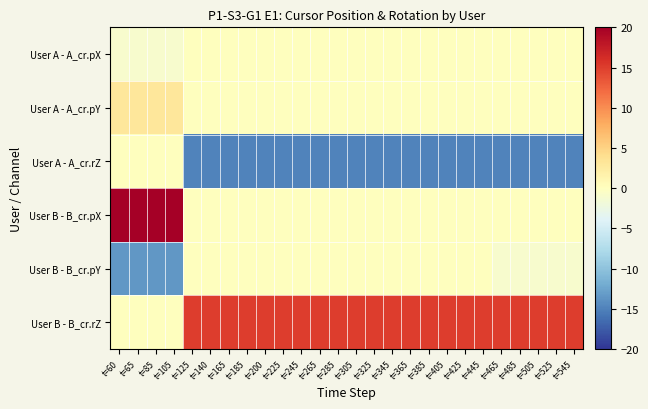

Reading left to right, list all the values displayed in this chart.

User A - A_cr.pX: t=60=-1.0	t=65=-1.0	t=85=-1.0	t=105=-1.0	t=125=0.0	t=140=0.0	t=165=0.0	t=185=0.0	t=200=0.0	t=225=0.0	t=245=0.0	t=265=0.0	t=285=0.0	t=305=0.0	t=325=0.0	t=345=0.0	t=365=0.0	t=385=0.0	t=405=0.0	t=425=0.0	t=445=0.0	t=465=0.0	t=485=0.0	t=505=0.0	t=525=0.0	t=545=0.0
User A - A_cr.pY: t=60=3.0	t=65=3.0	t=85=3.0	t=105=3.0	t=125=0.0	t=140=0.0	t=165=0.0	t=185=0.0	t=200=0.0	t=225=0.0	t=245=0.0	t=265=0.0	t=285=0.0	t=305=0.0	t=325=0.0	t=345=0.0	t=365=0.0	t=385=0.0	t=405=0.0	t=425=0.0	t=445=0.0	t=465=0.0	t=485=0.0	t=505=0.0	t=525=0.0	t=545=0.0
User A - A_cr.rZ: t=60=0.0	t=65=0.0	t=85=0.0	t=105=0.0	t=125=-15.0	t=140=-15.0	t=165=-15.0	t=185=-15.0	t=200=-15.0	t=225=-15.0	t=245=-15.0	t=265=-15.0	t=285=-15.0	t=305=-15.0	t=325=-15.0	t=345=-15.0	t=365=-15.0	t=385=-15.0	t=405=-15.0	t=425=-15.0	t=445=-15.0	t=465=-15.0	t=485=-15.0	t=505=-15.0	t=525=-15.0	t=545=-15.0
User B - B_cr.pX: t=60=20.0	t=65=20.0	t=85=20.0	t=105=20.0	t=125=0.0	t=140=0.0	t=165=0.0	t=185=0.0	t=200=0.0	t=225=0.0	t=245=0.0	t=265=0.0	t=285=0.0	t=305=0.0	t=325=0.0	t=345=0.0	t=365=0.0	t=385=0.0	t=405=0.0	t=425=0.0	t=445=0.0	t=465=0.0	t=485=0.0	t=505=0.0	t=525=0.0	t=545=0.0
User B - B_cr.pY: t=60=-13.5	t=65=-13.5	t=85=-13.5	t=105=-13.5	t=125=0.0	t=140=0.0	t=165=0.0	t=185=0.0	t=200=0.0	t=225=0.0	t=245=0.0	t=265=0.0	t=285=0.0	t=305=0.0	t=325=0.0	t=345=0.0	t=365=0.0	t=385=0.0	t=405=0.0	t=425=0.0	t=445=0.0	t=465=-1.0	t=485=-1.0	t=505=-1.0	t=525=-1.0	t=545=-1.0
User B - B_cr.rZ: t=60=0.0	t=65=0.0	t=85=0.0	t=105=0.0	t=125=15.0	t=140=15.0	t=165=15.0	t=185=15.0	t=200=15.0	t=225=15.0	t=245=15.0	t=265=15.0	t=285=15.0	t=305=15.0	t=325=15.0	t=345=15.0	t=365=15.0	t=385=15.0	t=405=15.0	t=425=15.0	t=445=15.0	t=465=15.0	t=485=15.0	t=505=15.0	t=525=15.0	t=545=15.0